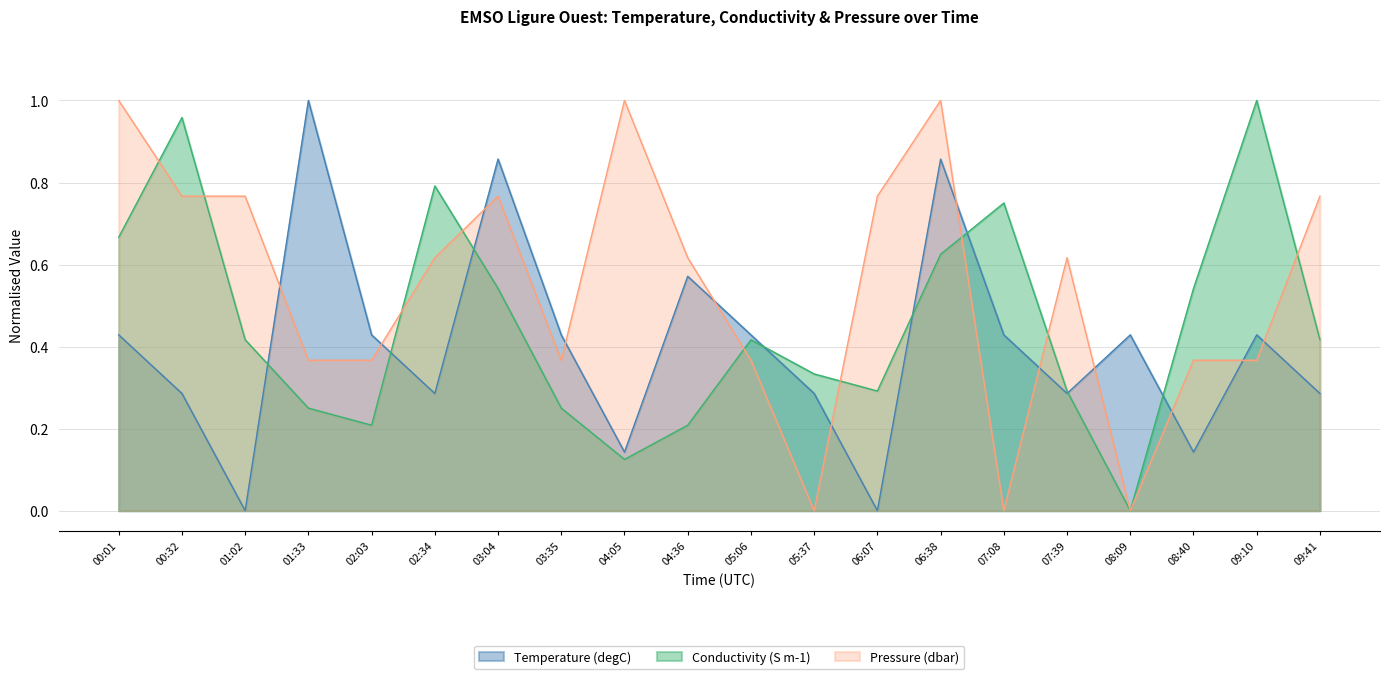

Which series has the largest total across all categories?

Pressure (dbar)